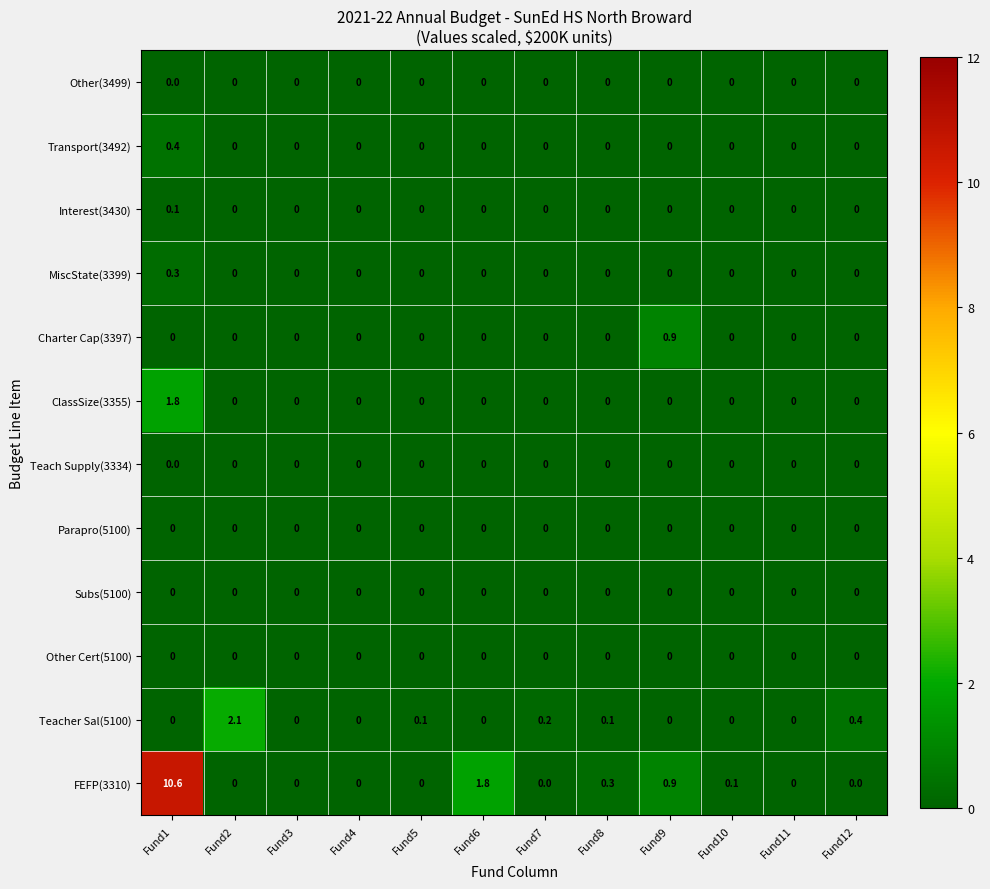

How many series are shown in this chart?

12